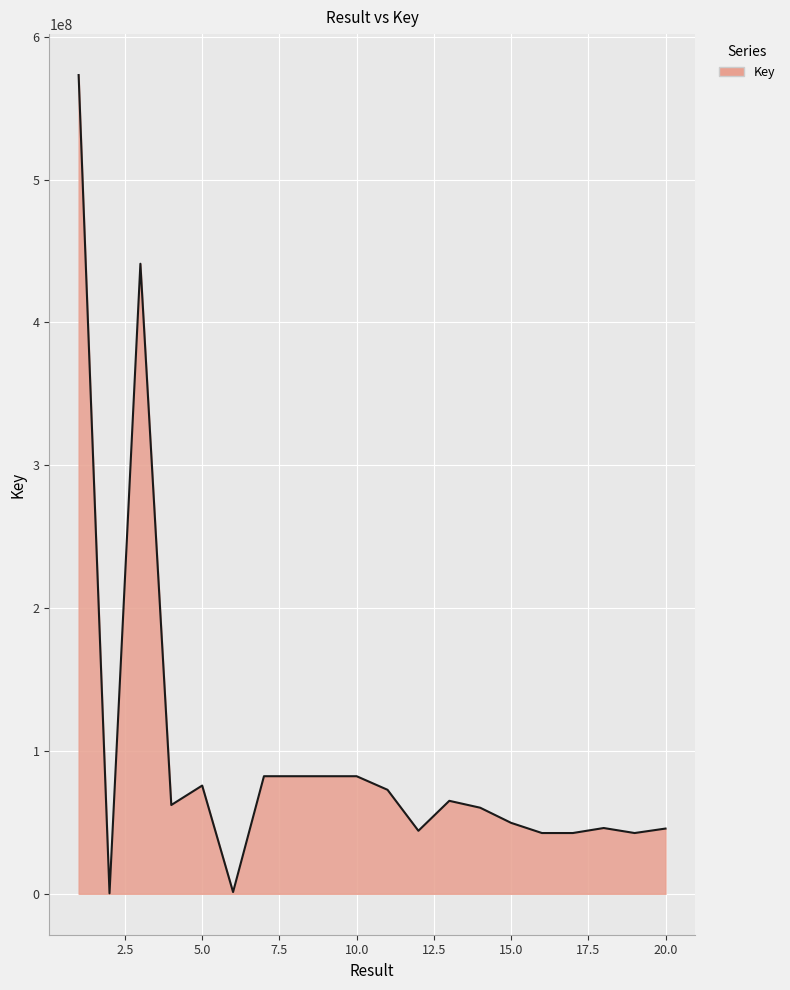

What is the greatest value displayed?

573239613